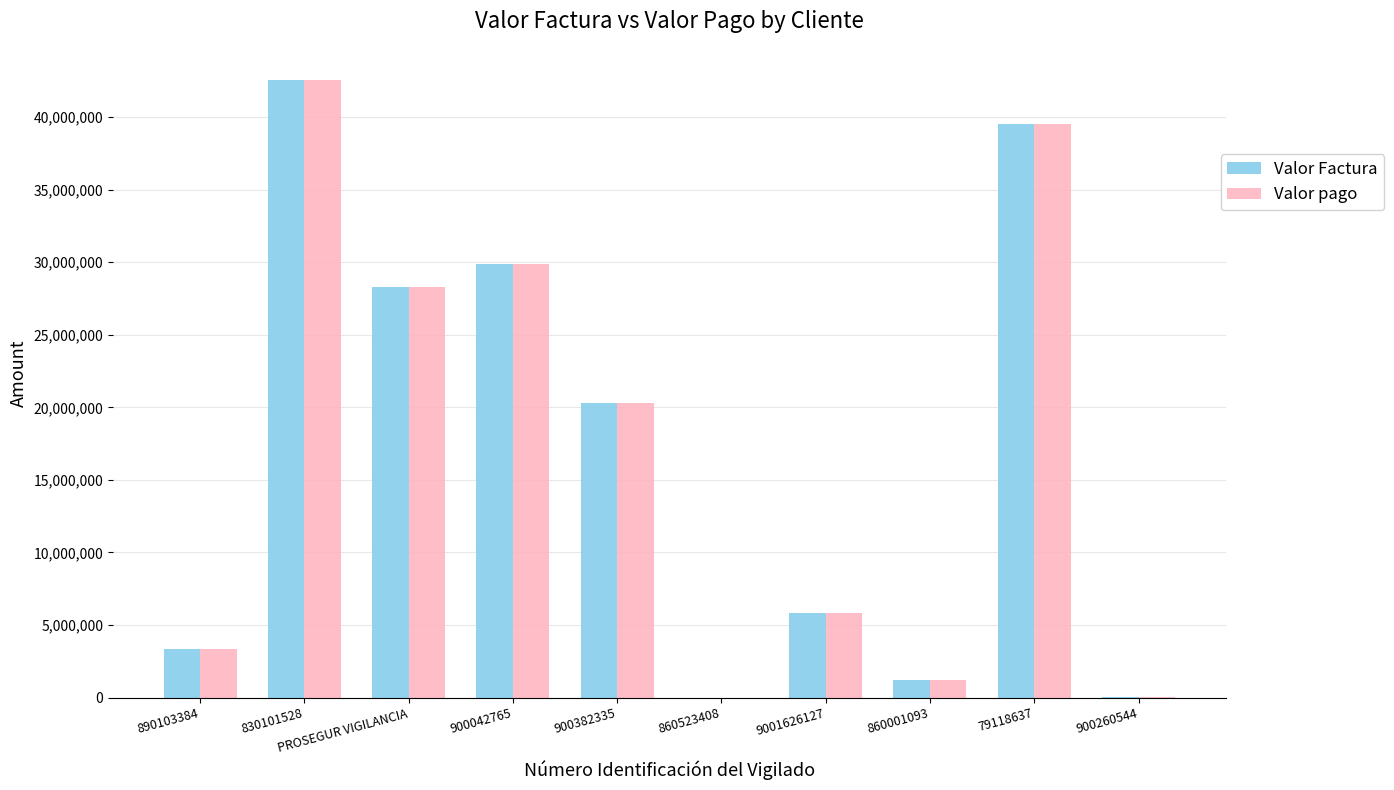

How many groups of bars are there?

10